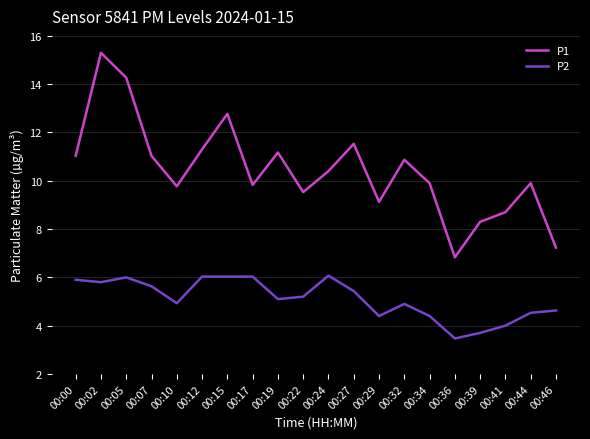

Is it true that P1 equals 16.3 at 00:27?

False